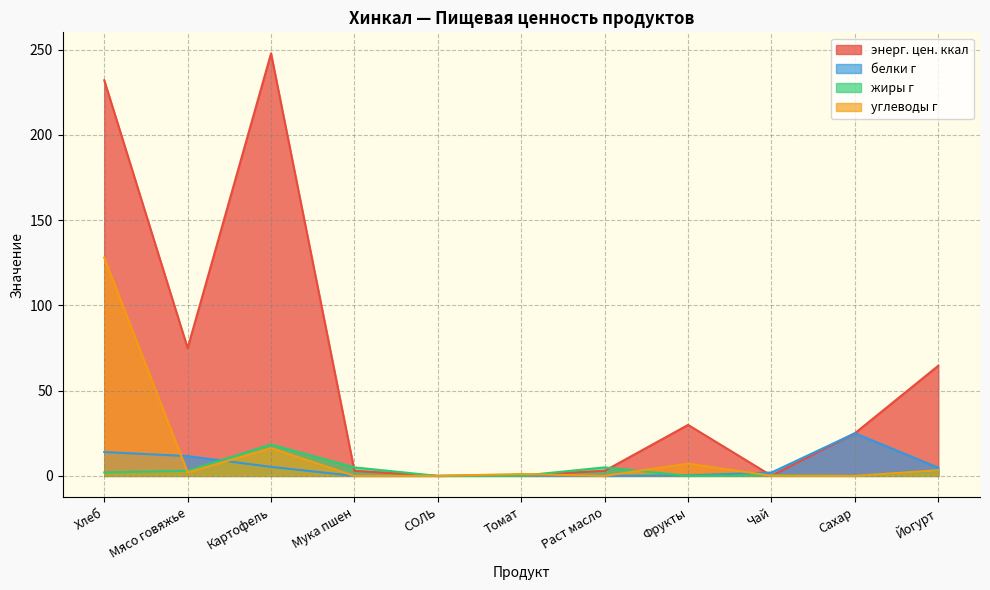

How many categories are shown in the chart?

11